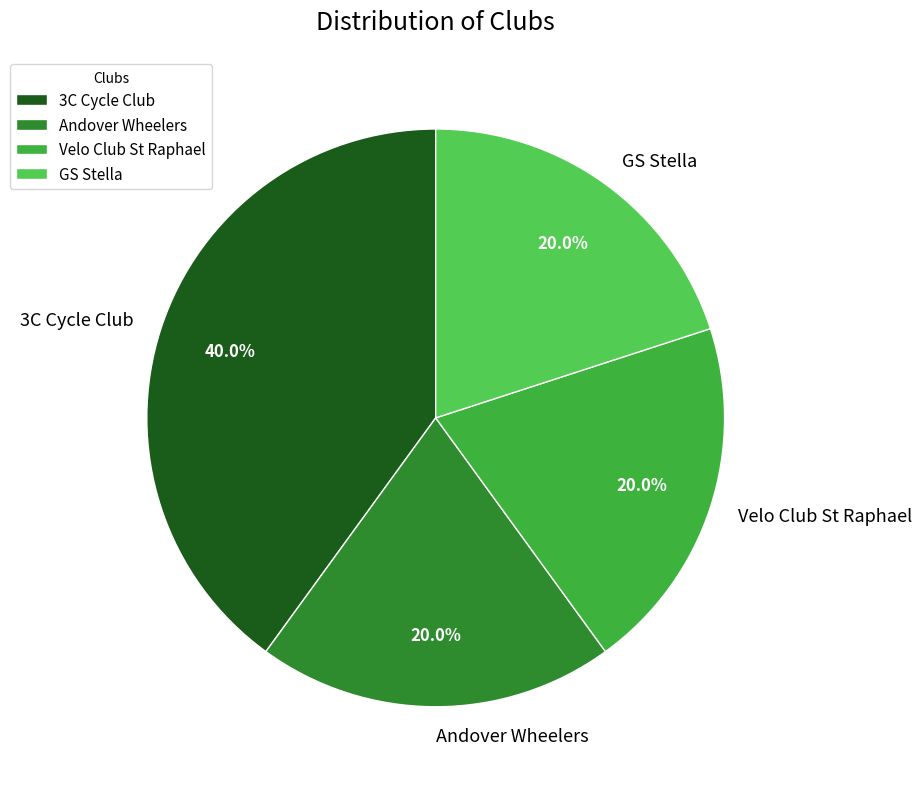

Does any single category account for the majority?

No